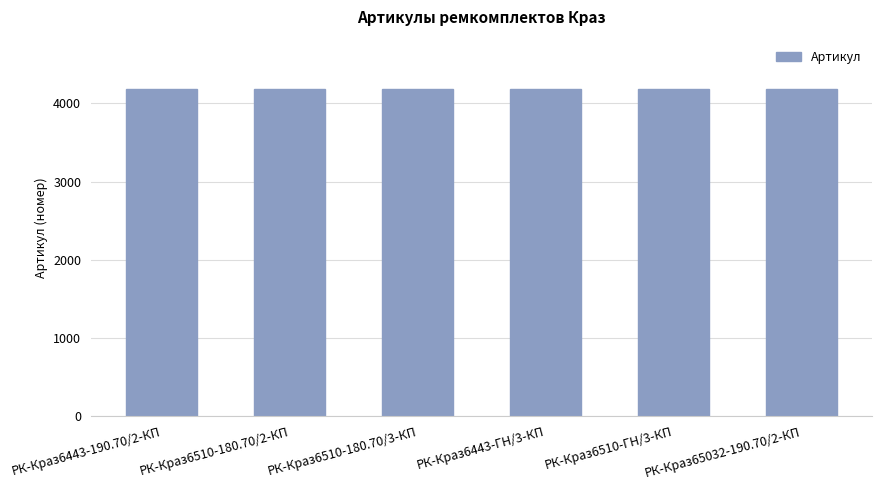

What is the label of the 2nd bar from the left?

РК-Краз6510-180.70/2-КП